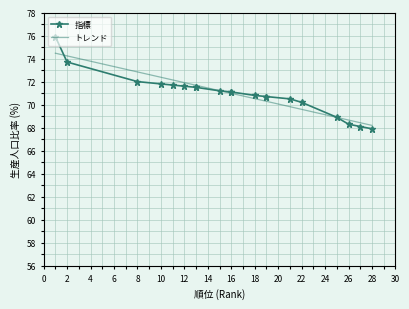

Does the chart have visible grid lines?

Yes